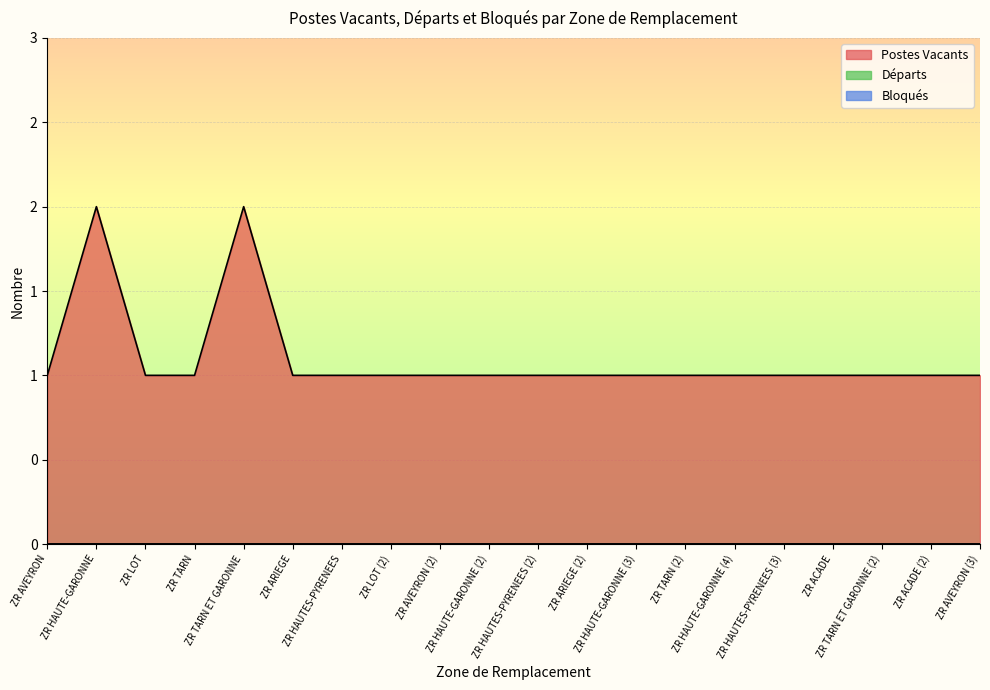

What is the highest value of the Postes Vacants series?

2